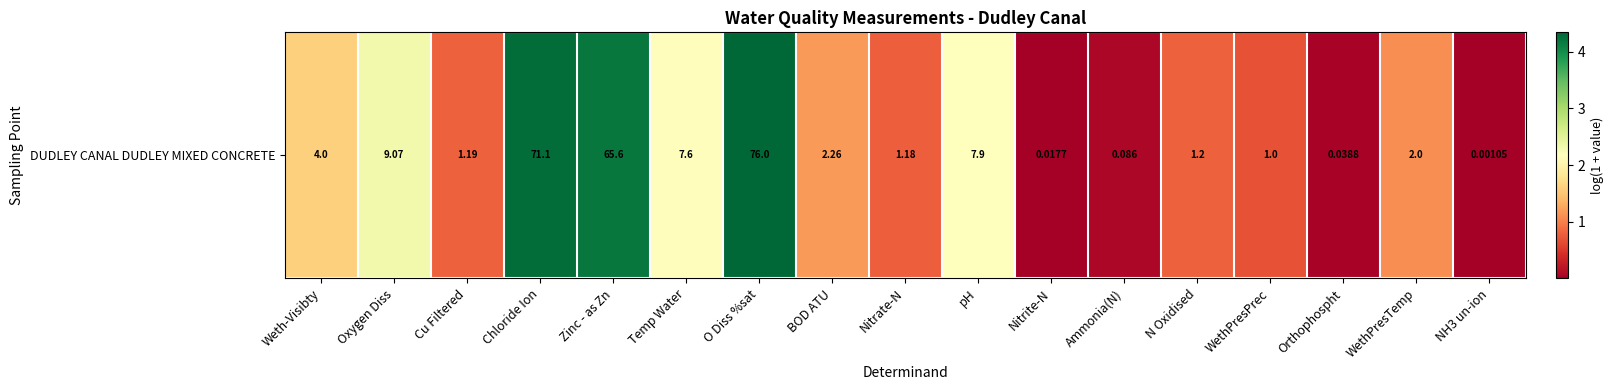

The value at Nitrate-N is 0.5. True or false?

False